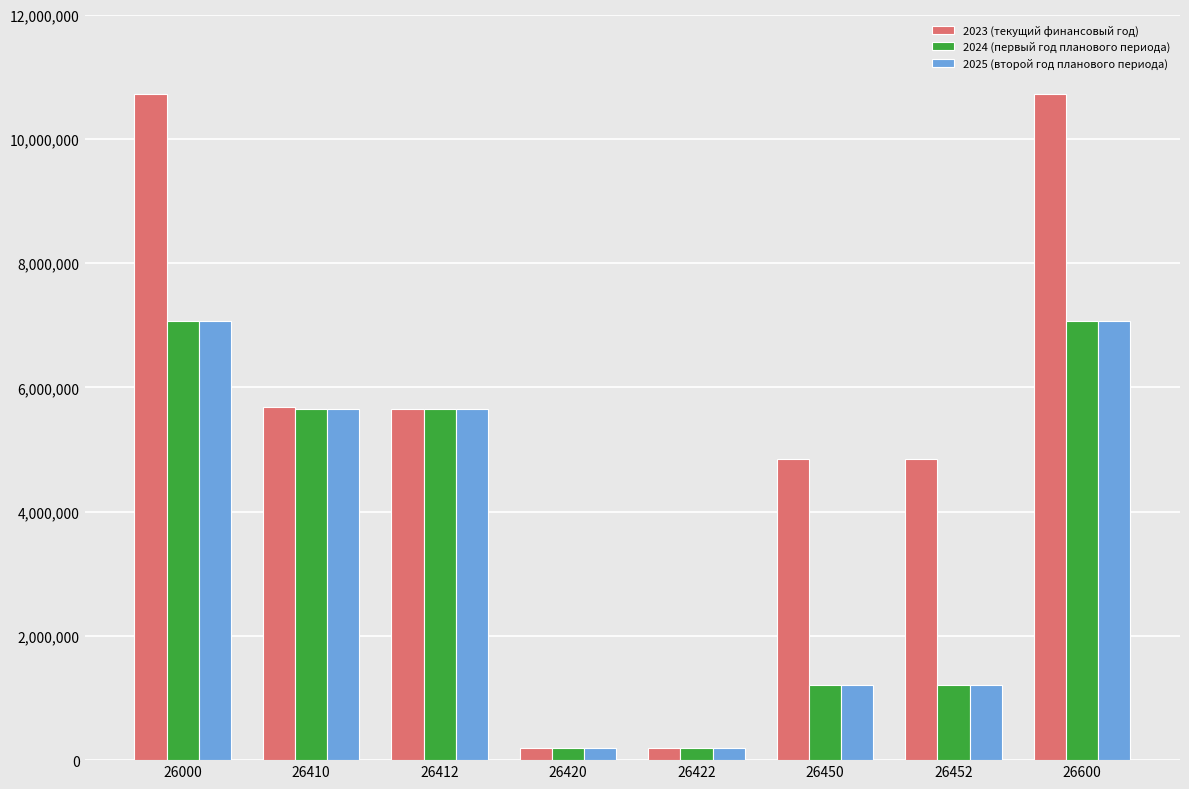

Between 26000 and 26412, which series saw the biggest shift?

2023 (текущий финансовый год)